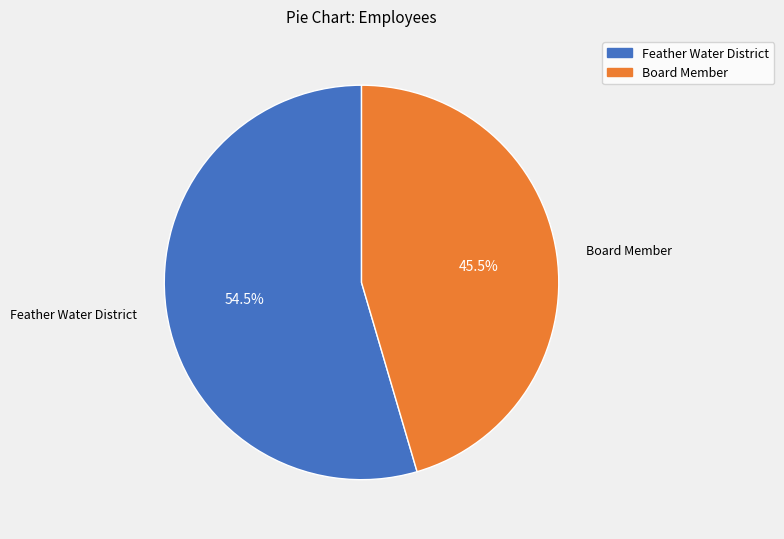

Does Board Member represent more than half of the total?

No